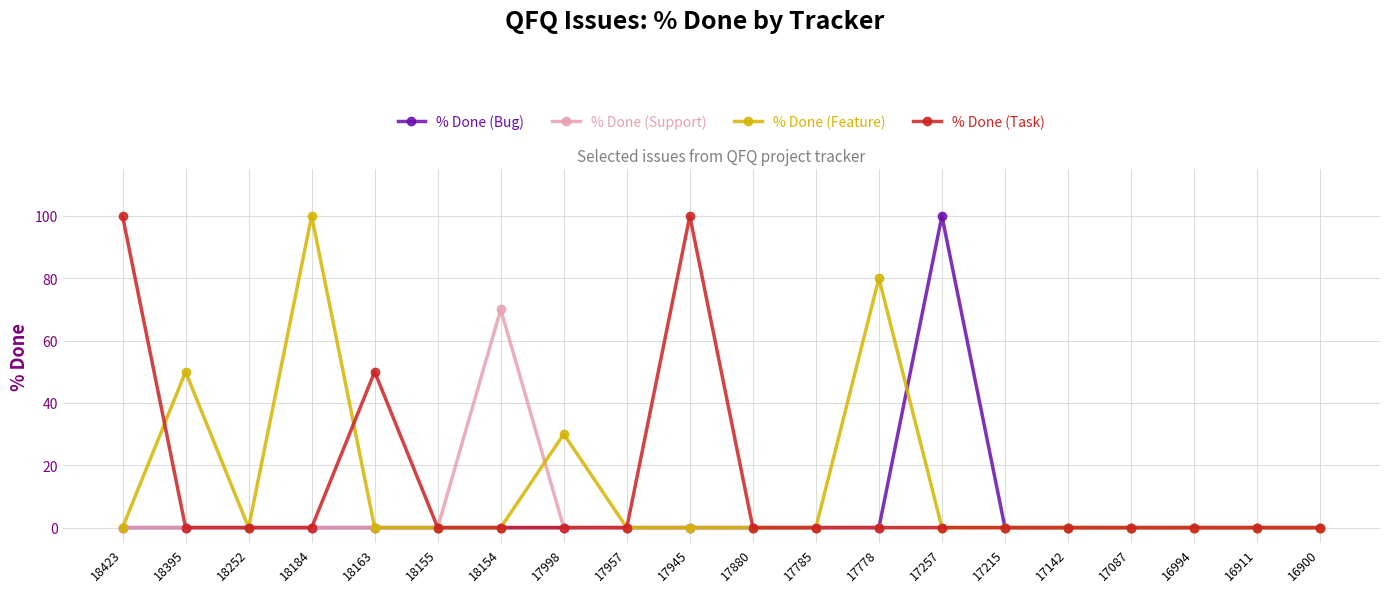

True or false: % Done (Feature) has more than 0 points higher than both neighbors.

True